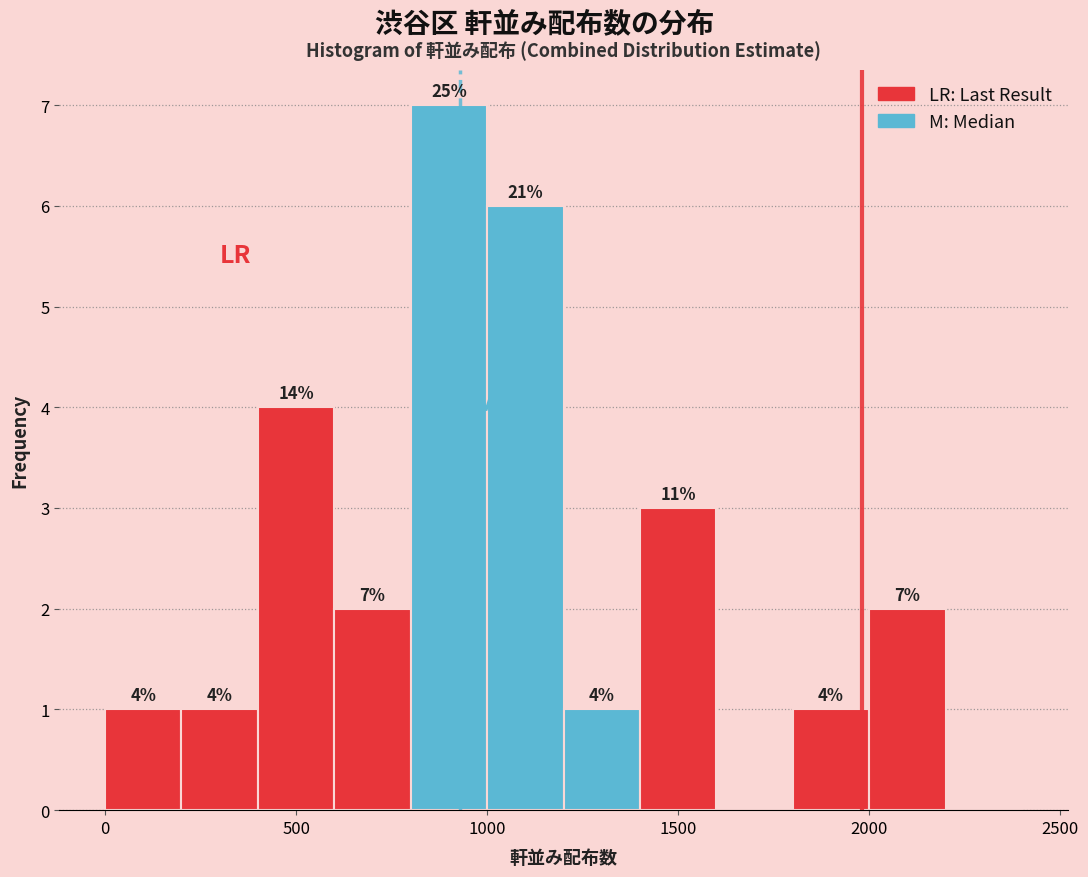

Over which range of the x-axis is the bar tallest?

800 to 1000